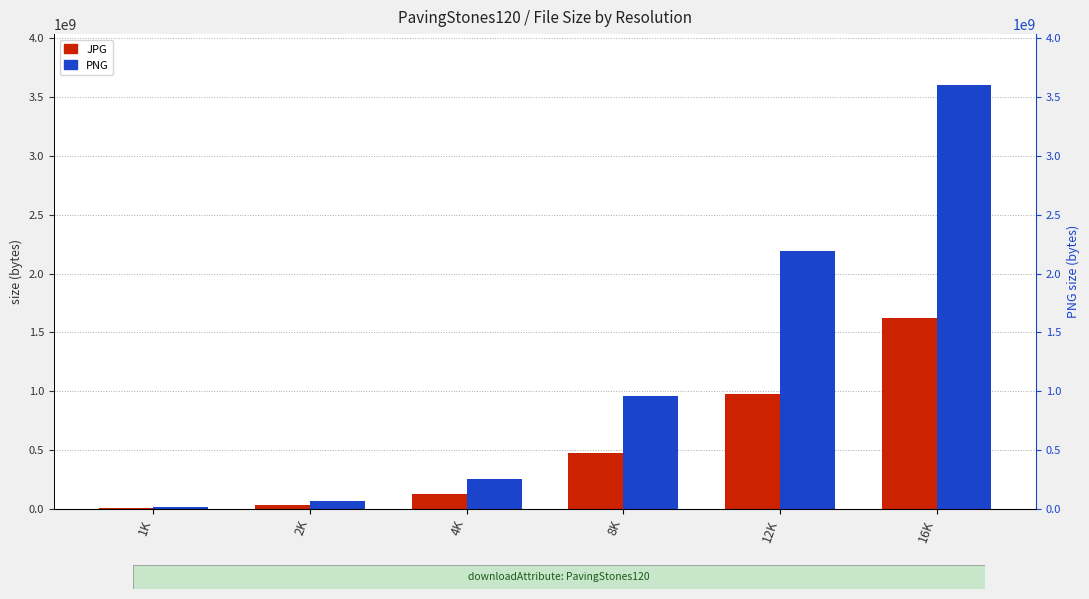

How many data points in JPG are above 474157877?

2